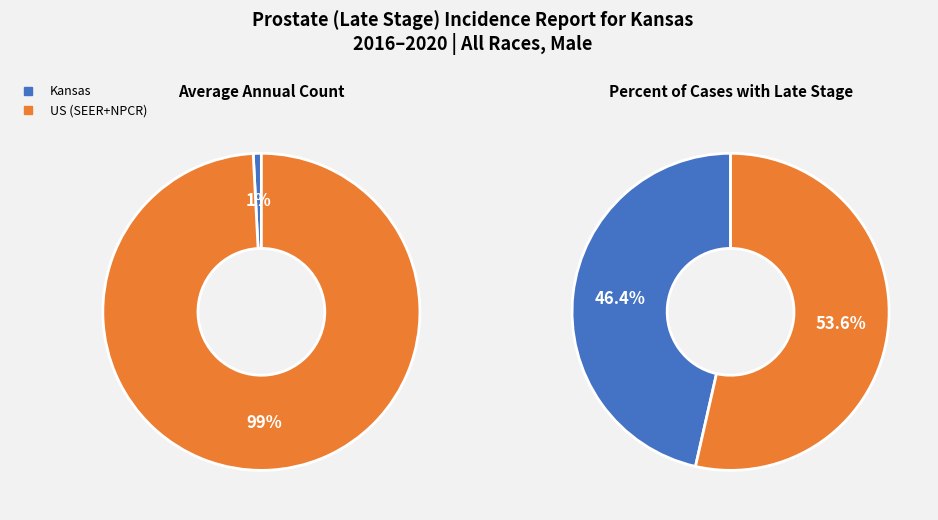

What is the majority slice?

US (SEER+NPCR)